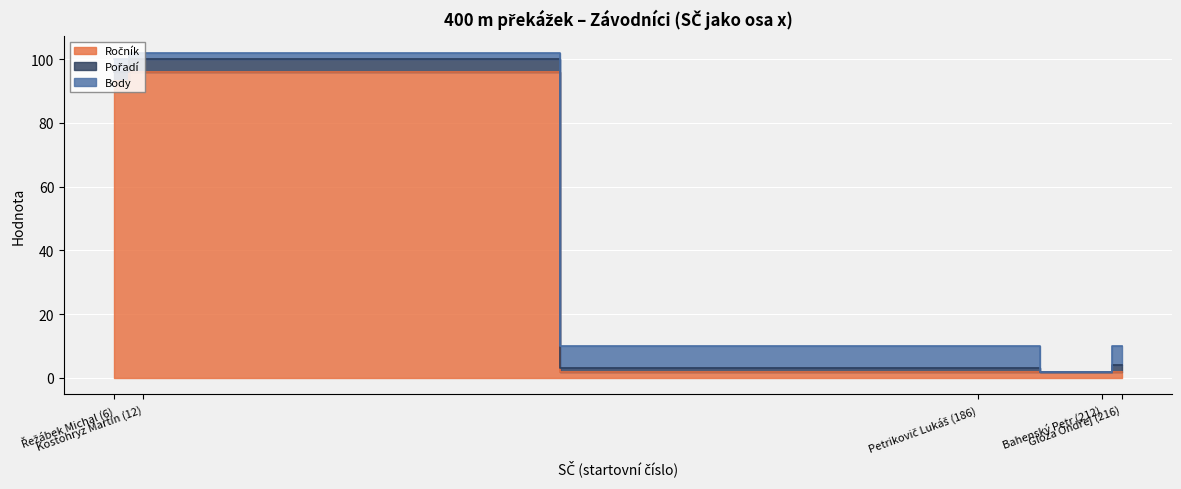

What is the difference between the maximum and minimum values in the Body series?

7